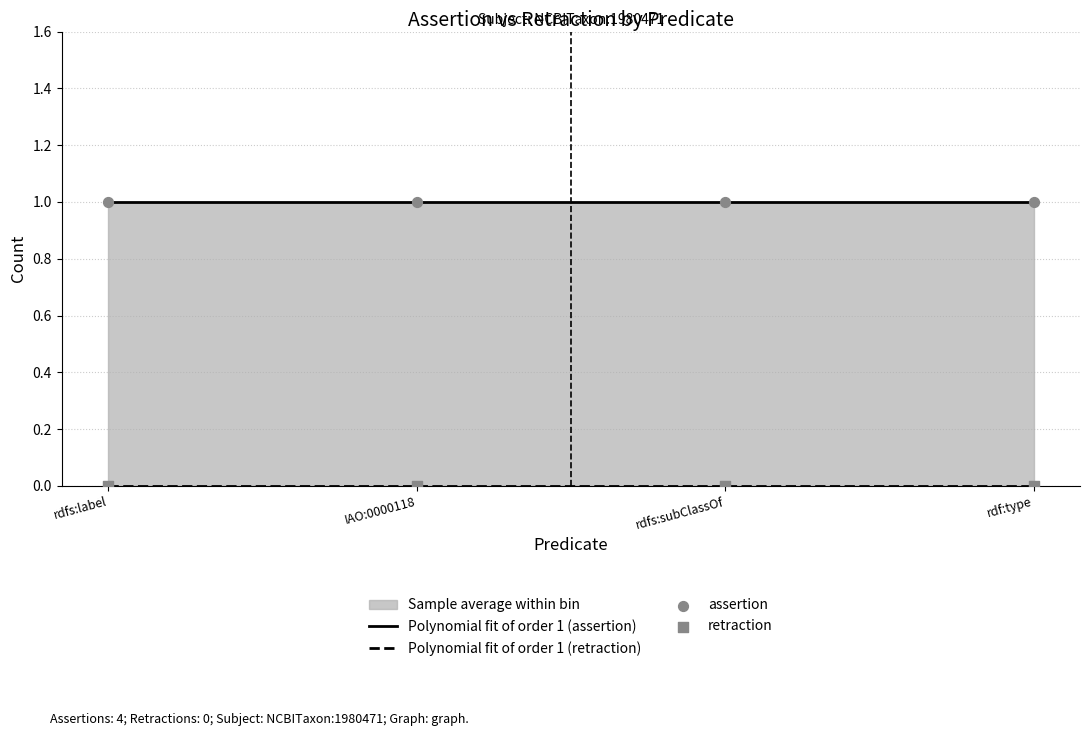

At how many categories does at least one series exceed 0?

4